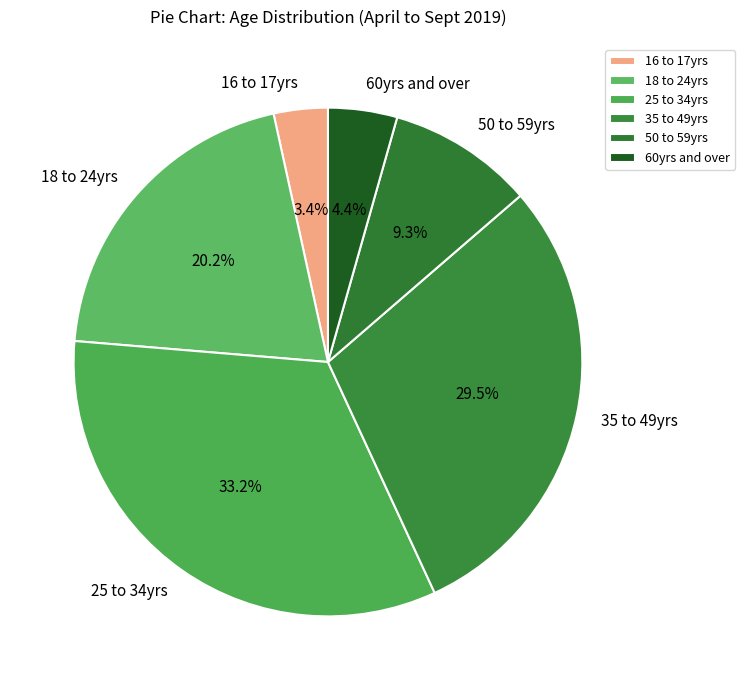

To the nearest percent, what percentage of the pie is 60yrs and over?

4%